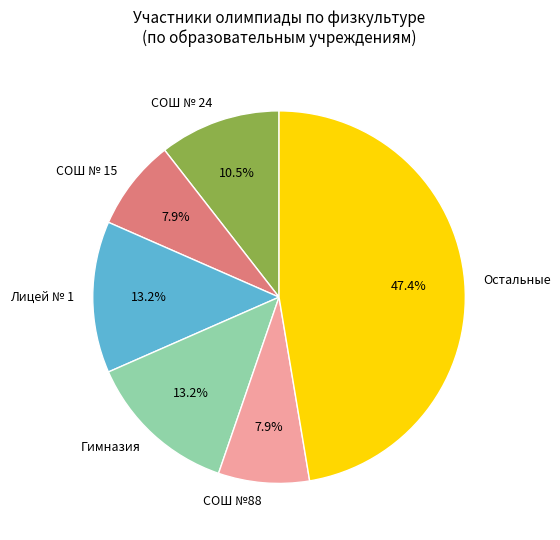

Does Лицей № 1 account for over 50% of the chart?

No